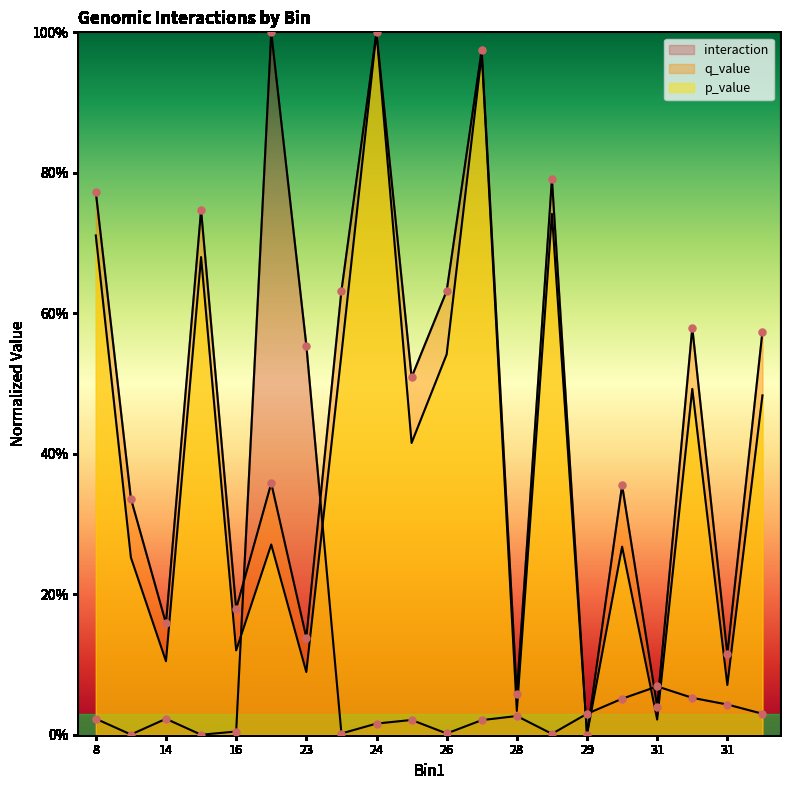

Which series contains the lowest Y value?

interaction